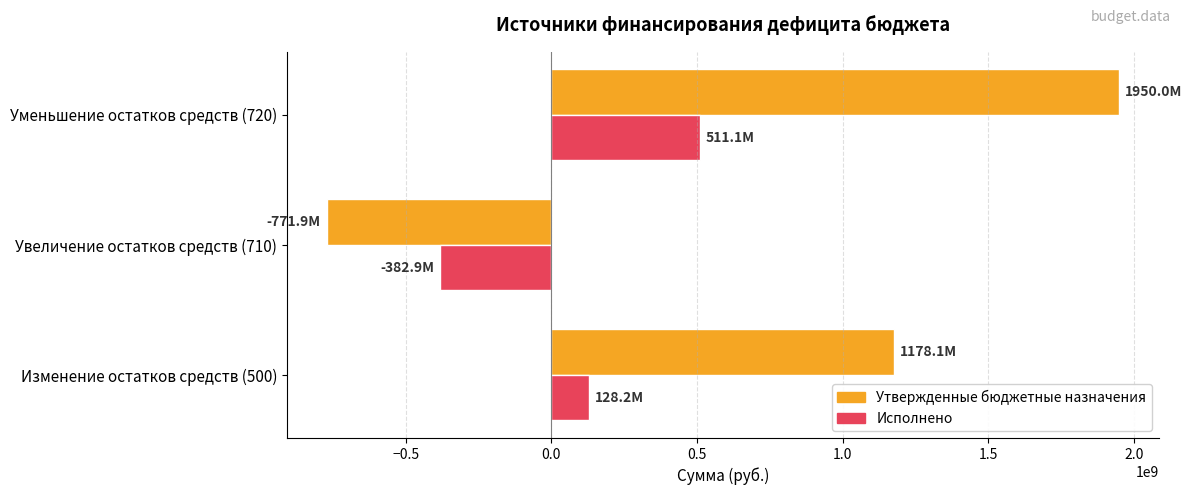

Which label corresponds to the smallest value in the chart?

Увеличение остатков средств (710)